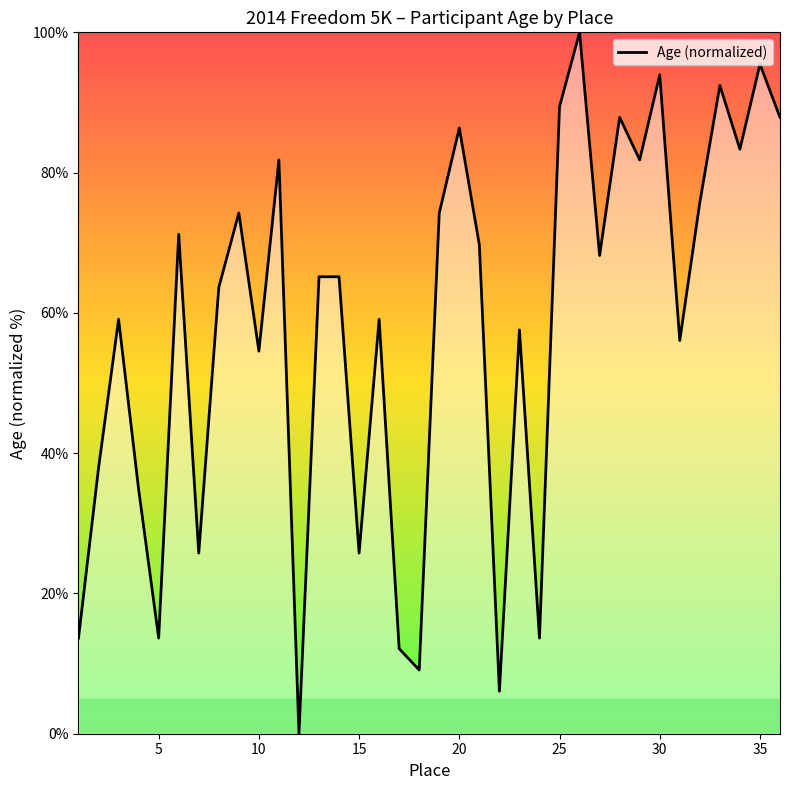

What is the difference between the maximum and minimum values?

100.0